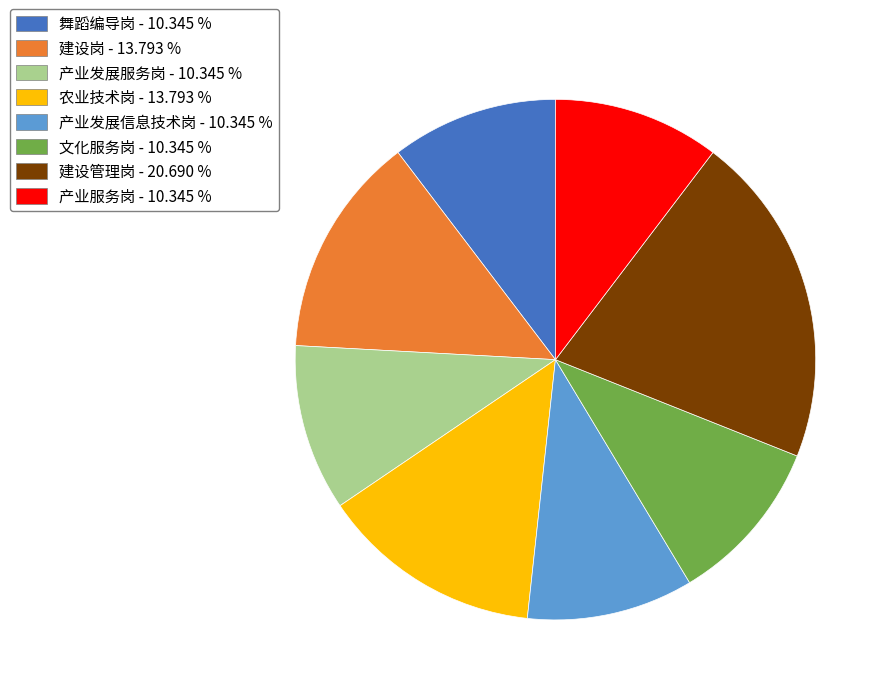

How many slices are in this pie chart?

8